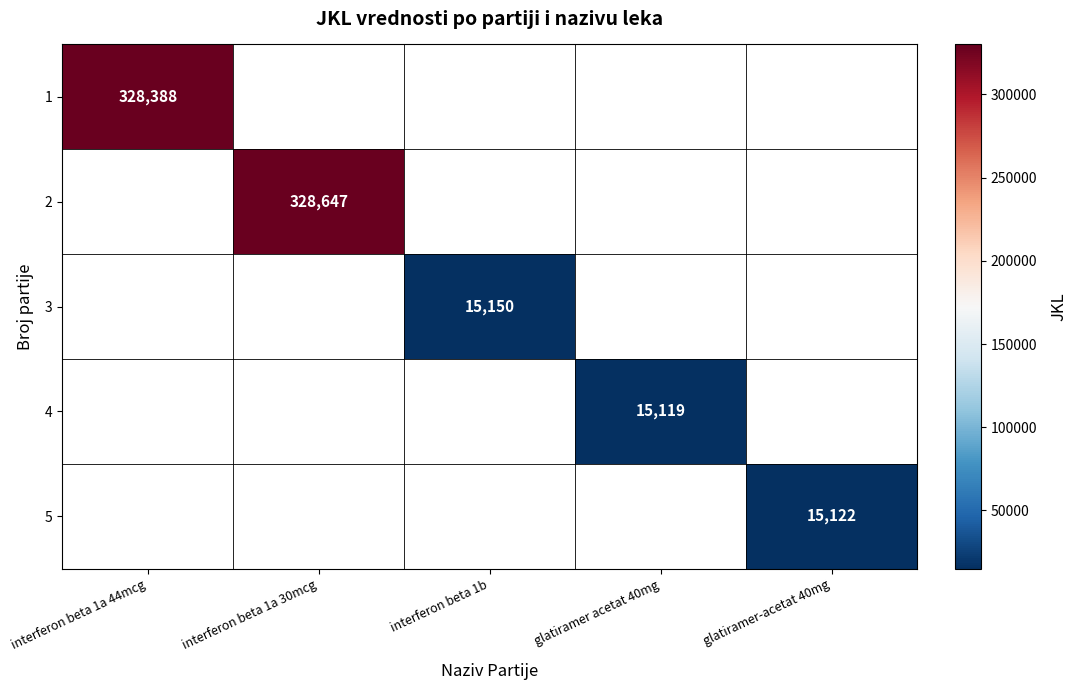

Is it true that 2 equals 449223 at interferon beta 1a 30mcg?

False